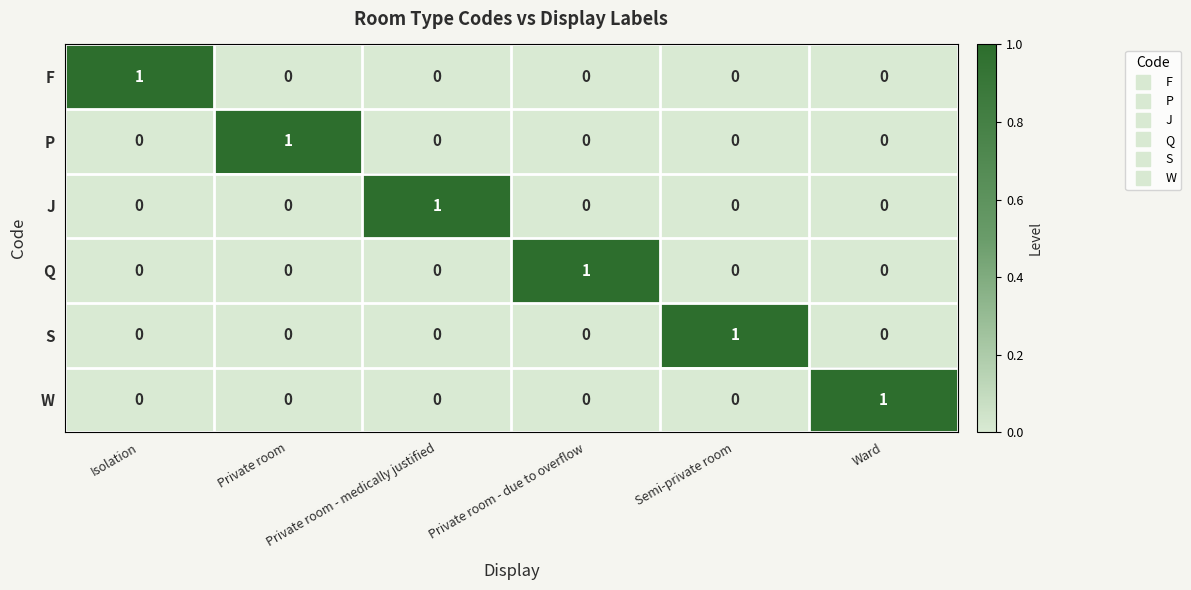

How many distinct data groups are displayed?

6